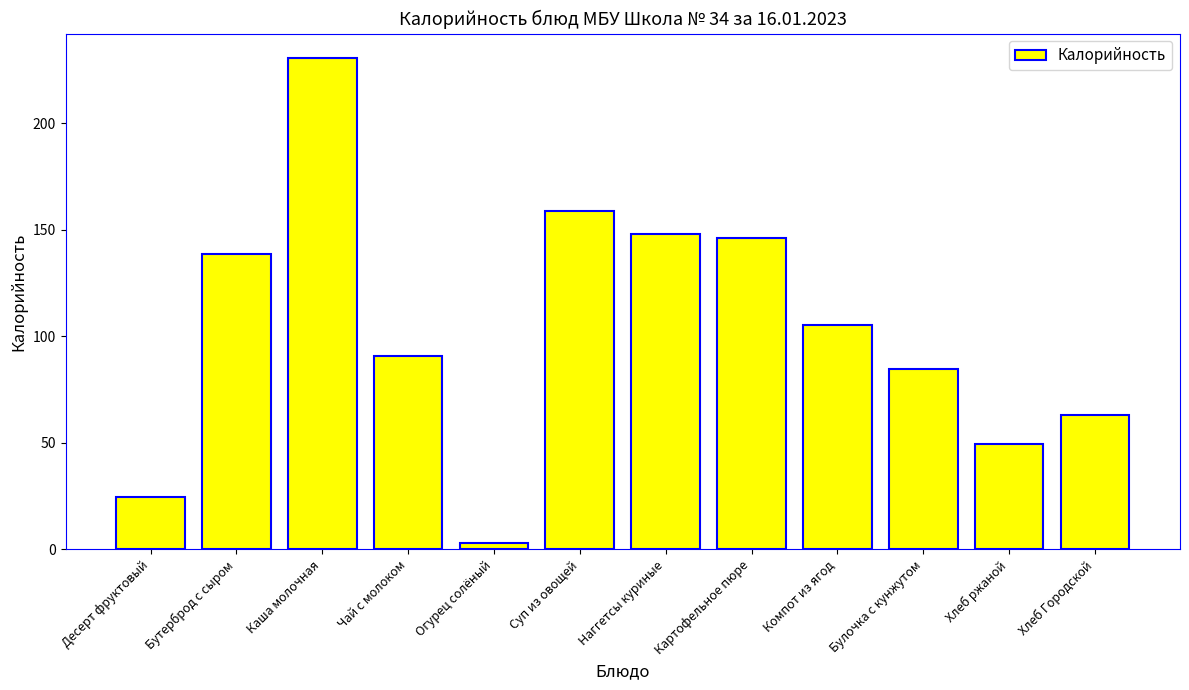

What is the minimum value shown in the chart?

3.0